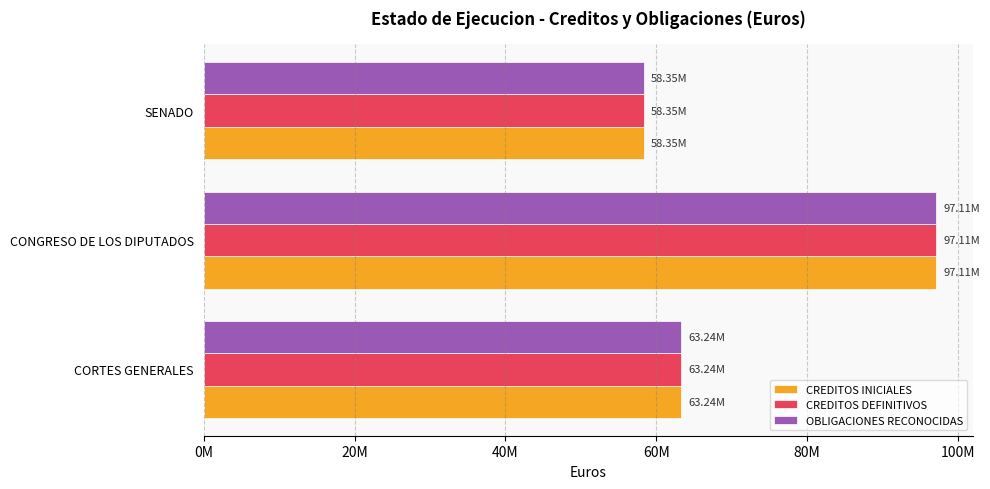

What are all the series names shown in the legend?

CREDITOS INICIALES, CREDITOS DEFINITIVOS, OBLIGACIONES RECONOCIDAS